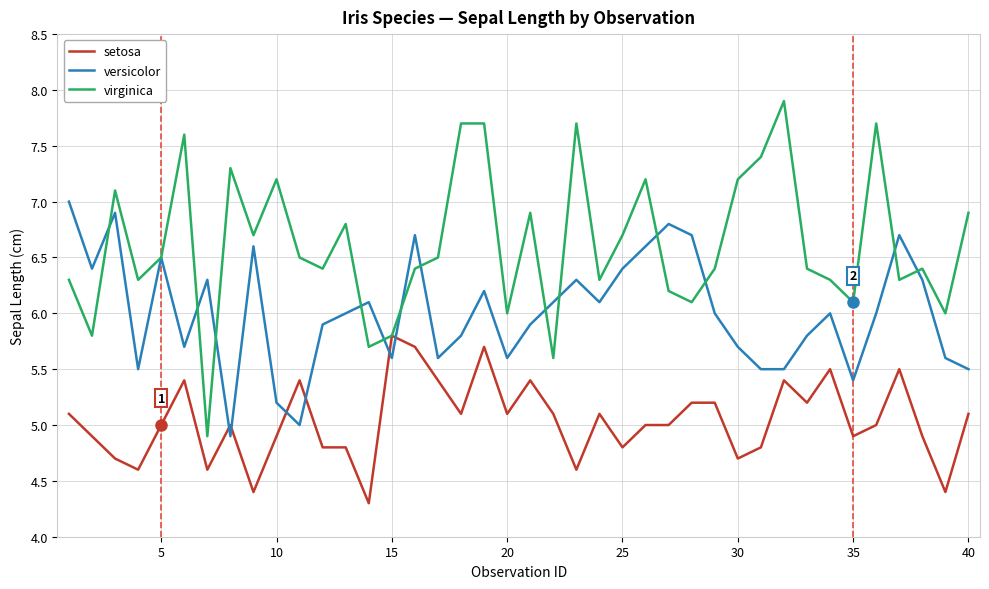

Rank the series by their average value, from lowest to highest.

setosa, versicolor, virginica